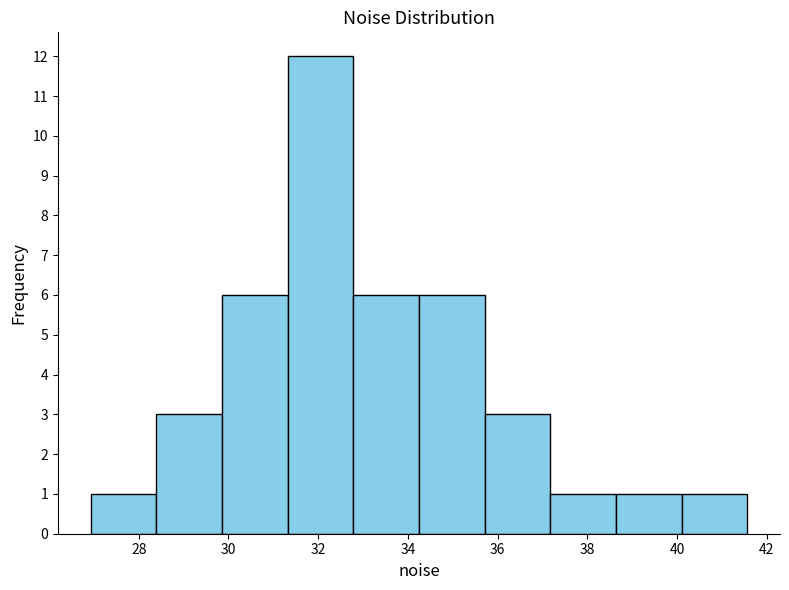

Reading left to right, list every bar in this chart as the range it spans on the x-axis followed by its height. Neither the bar edges nor the heights are printed on the chart, so give them approximately, as read against the axes.

27.0 to 28.4: 1
28.4 to 29.8: 3
29.8 to 31.4: 6
31.4 to 32.8: 12
32.8 to 34.2: 6
34.2 to 35.8: 6
35.8 to 37.2: 3
37.2 to 38.6: 1
38.6 to 40.0: 1
40.0 to 41.6: 1